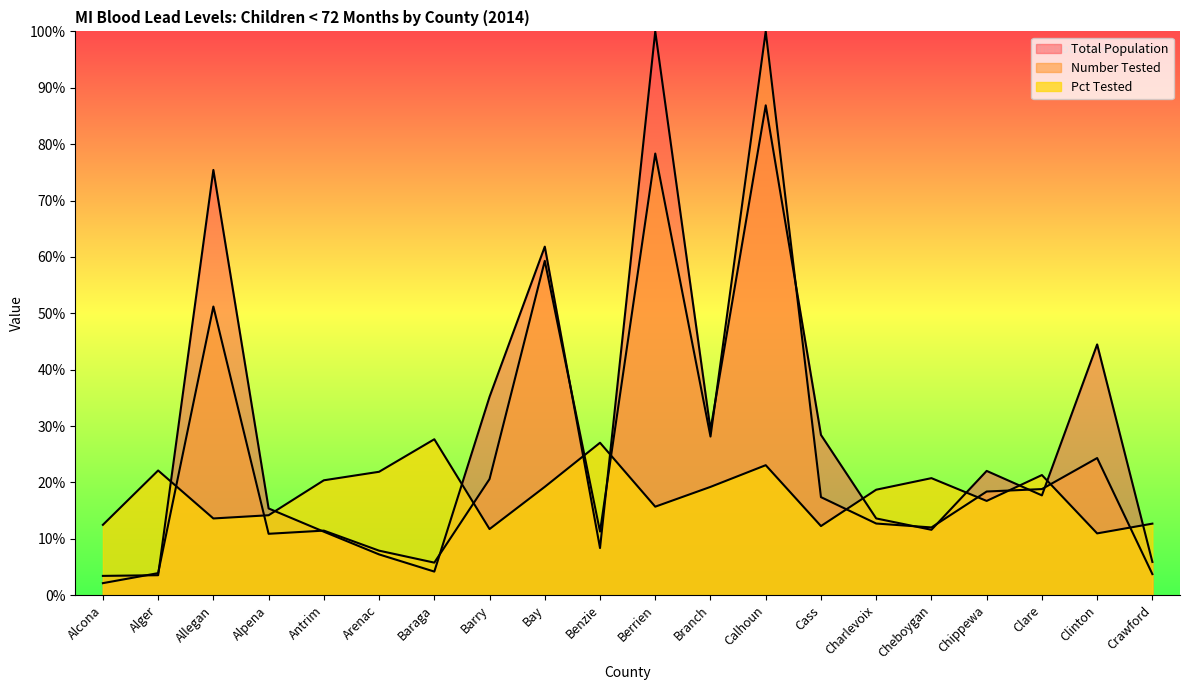

What is the value of the Number Tested point at the 11th from the left?

78.3